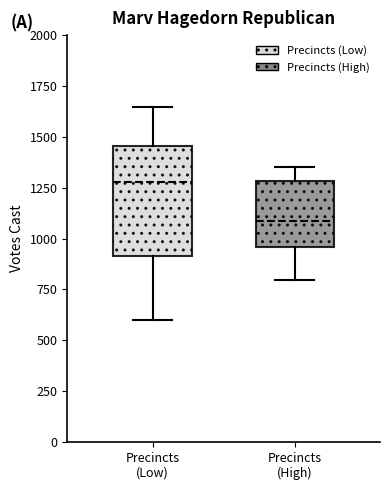

Reading left to right, transcribe this box plot: for each box, give where its median line is, the range the box spans, and where its two whiskers end, as read against the y-axis. The values are not printed on the chart, so give them approximately, as read against the axis.

Precincts (Low): median 1300, box 900 to 1450, whiskers 600 to 1650
Precincts (High): median 1100, box 950 to 1300, whiskers 800 to 1350